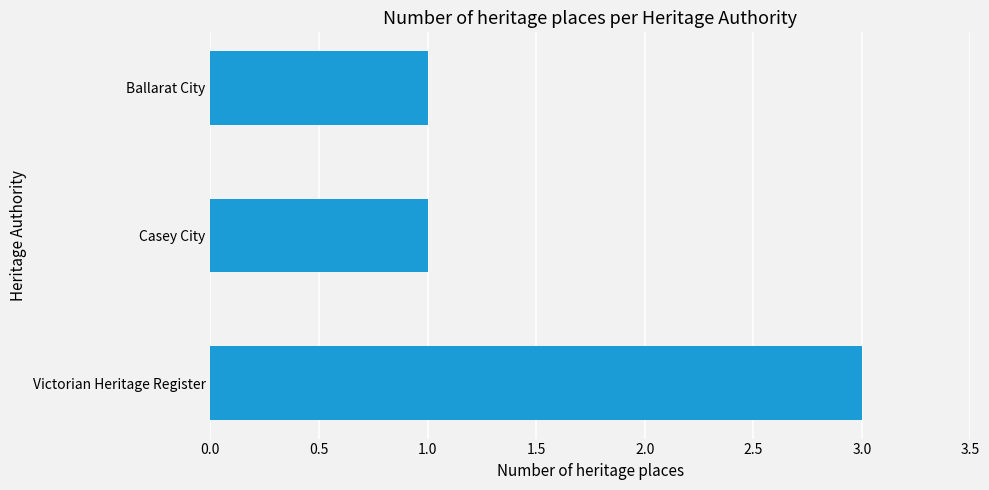

The chart shows a value of 1 at Victorian Heritage Register. True or false?

False